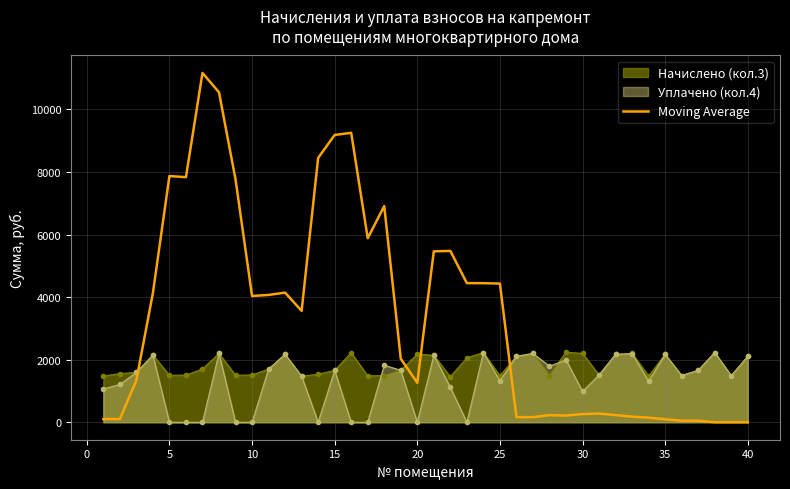

Which series ends up on top after the final intersection of Уплачено (кол.4) and Moving Average?

Уплачено (кол.4)